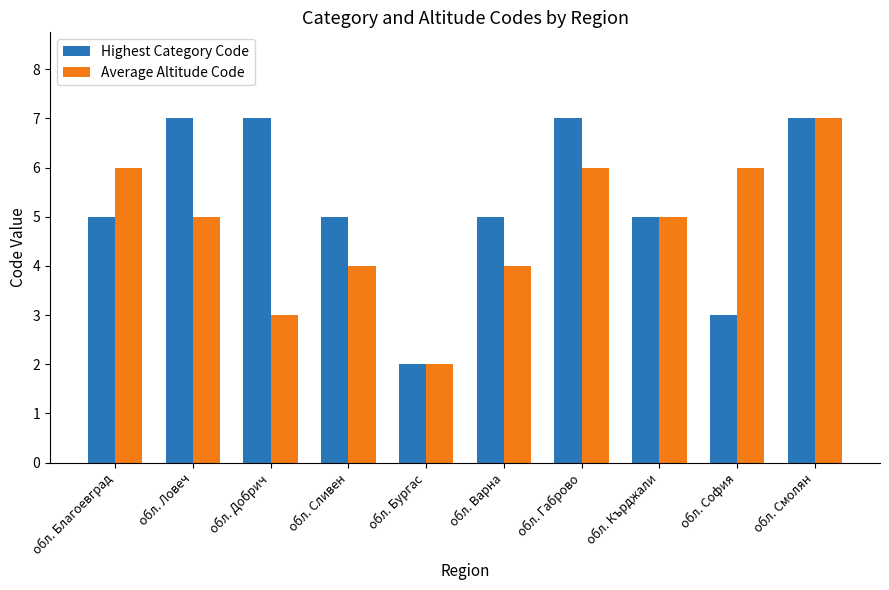

The value of Average Altitude Code at обл. София is 6. True or false?

True